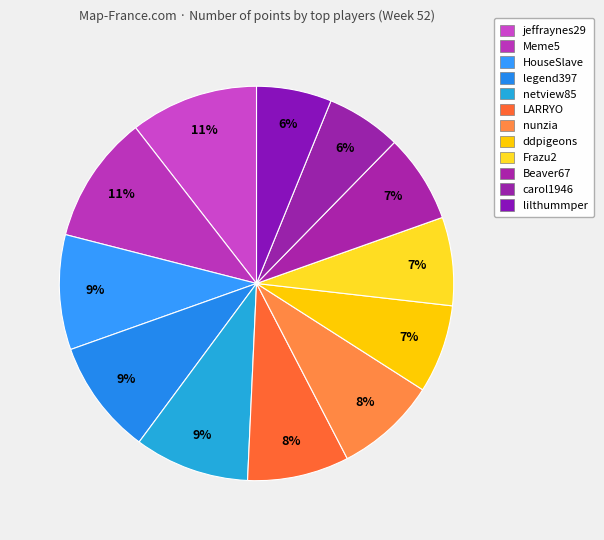

How many slices are in this pie chart?

12